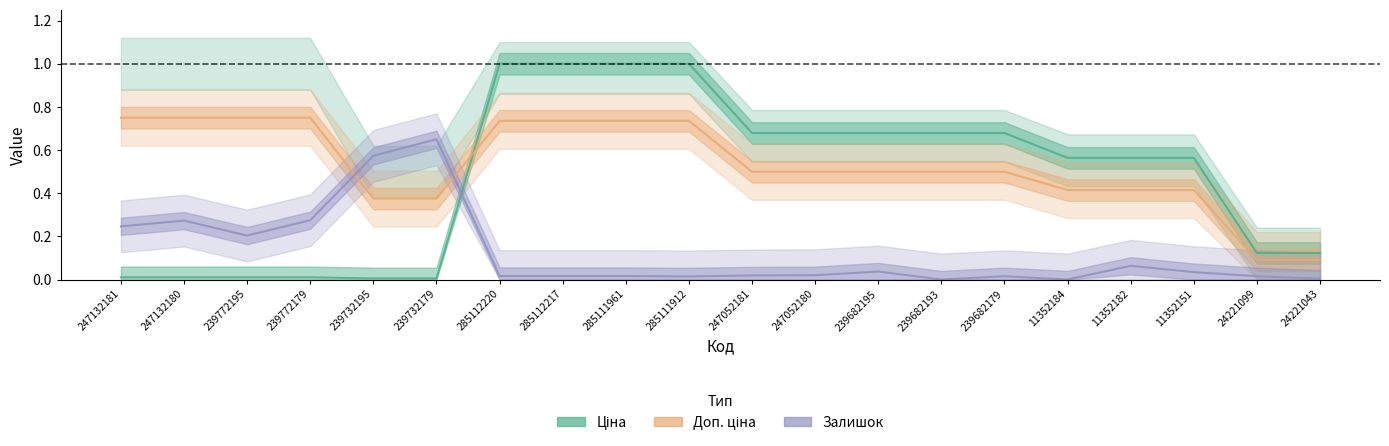

What is the average value of the Залишок series?

0.1